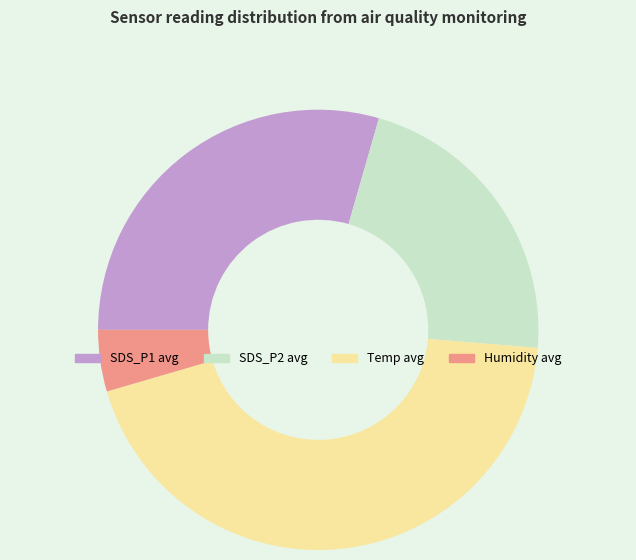

Combined, do SDS_P1 and Temp account for over 50%?

Yes